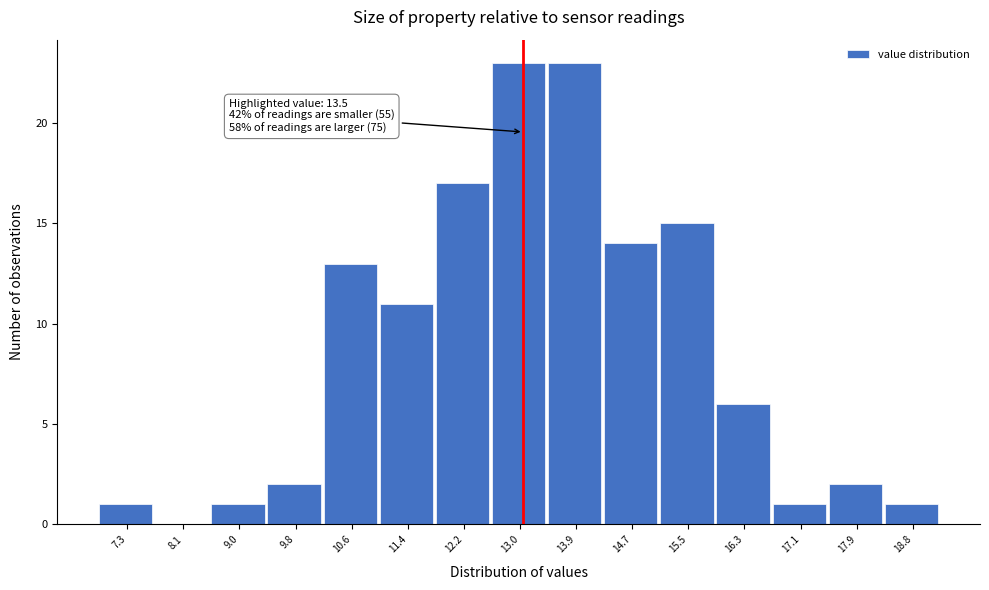

Reading left to right, what are all the values shown in this chart?

7.3=1	8.1=0	9.0=1	9.8=2	10.6=13	11.4=11	12.2=17	13.0=23	13.9=23	14.7=14	15.5=15	16.3=6	17.1=1	17.9=2	18.8=1